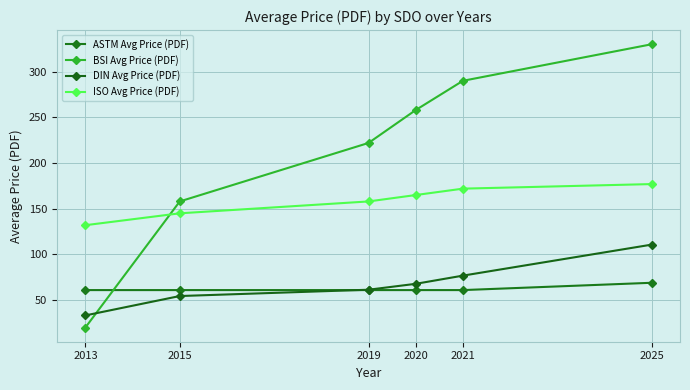

How many values in the DIN Avg Price (PDF) series exceed 67?

3